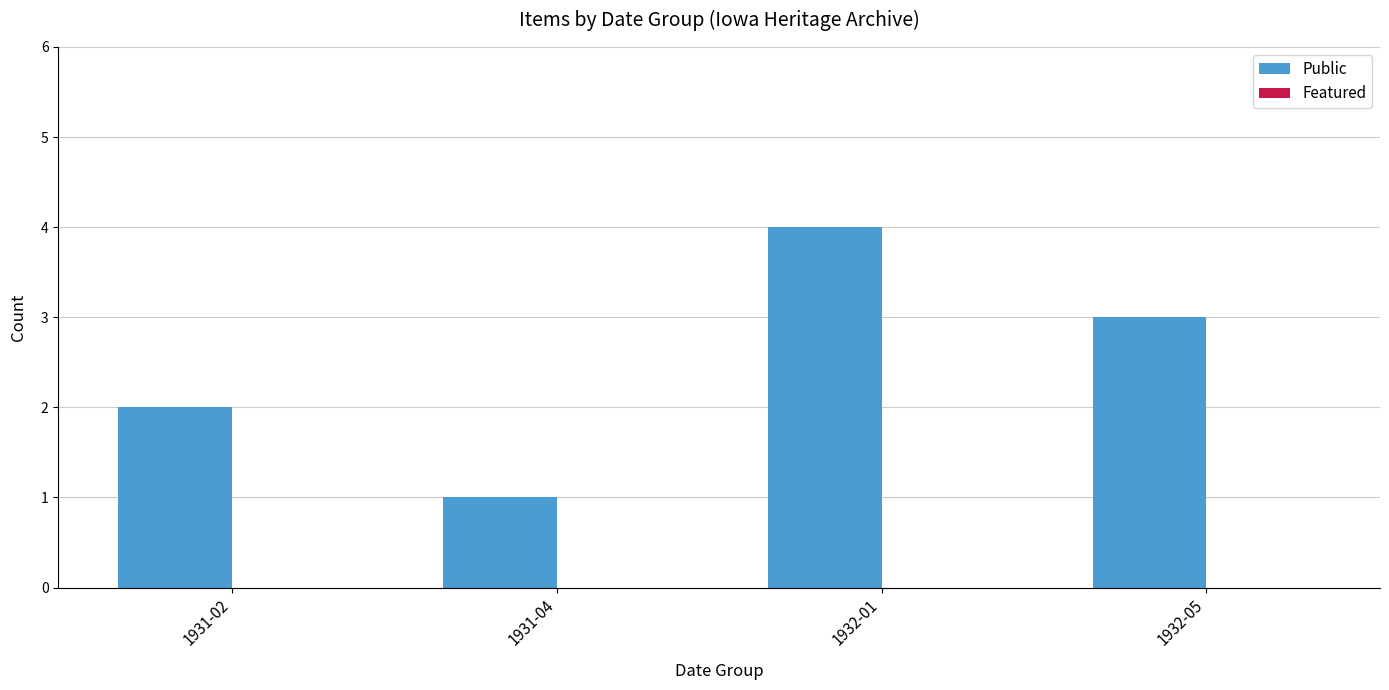

Rank the categories by value from highest to lowest.

1932-01, 1932-05, 1931-02, 1931-04